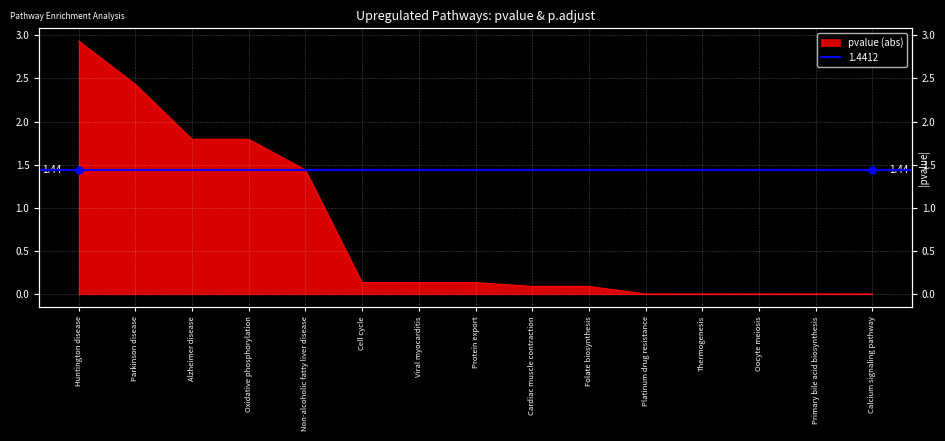

What is the difference between the values at Oxidative phosphorylation and Platinum drug resistance?

1.8